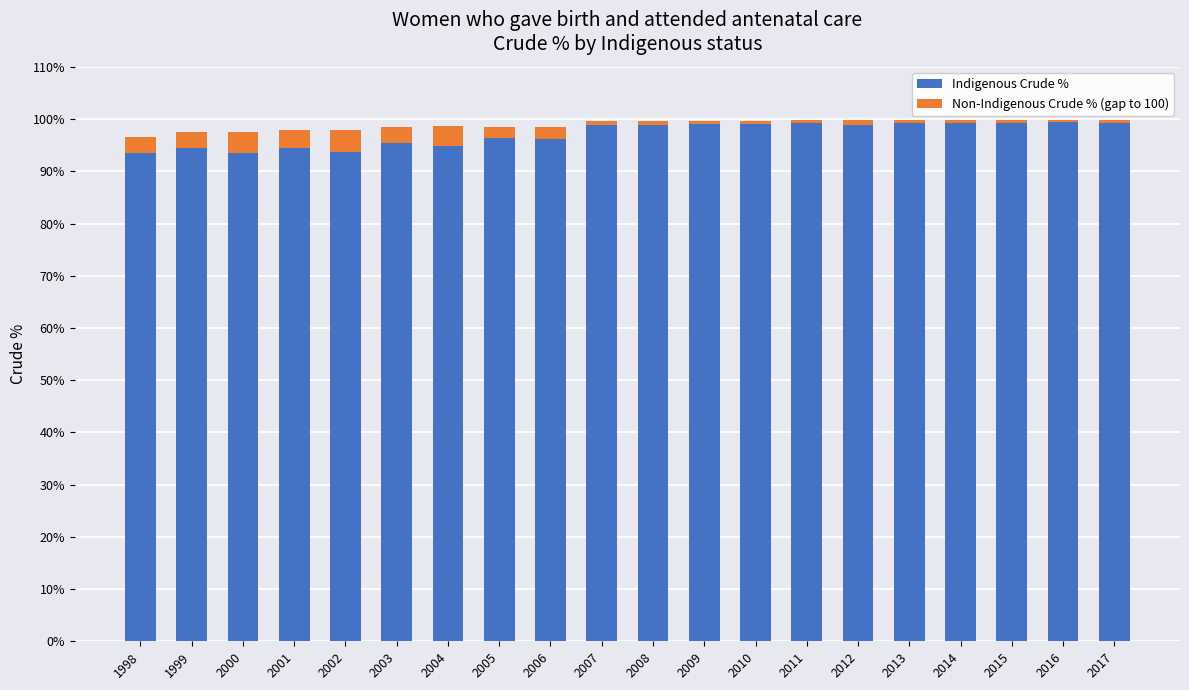

What is the maximum value for Indigenous Crude %?

99.4